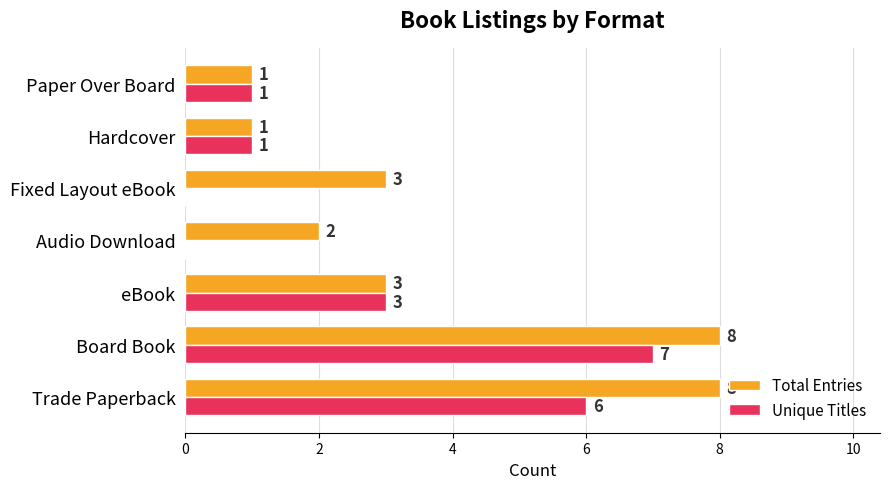

What is the maximum value for Total Entries?

8